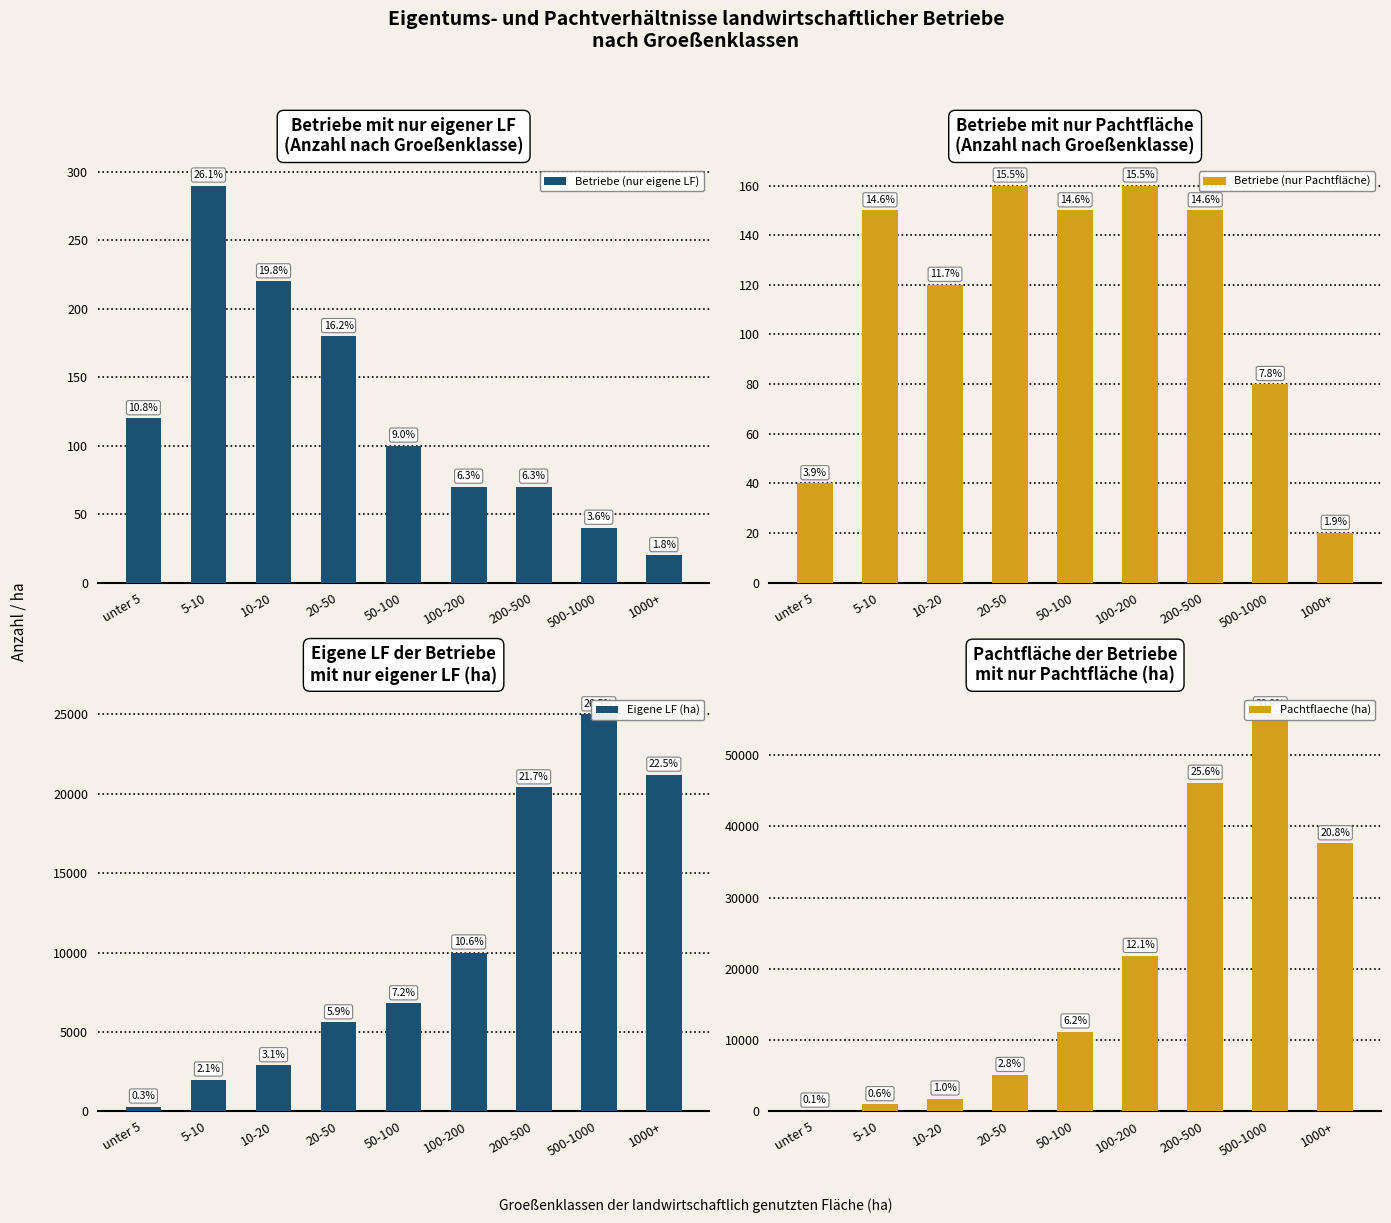

Is it true that Betriebe (nur eigene LF) equals 28 at 1000+?

False